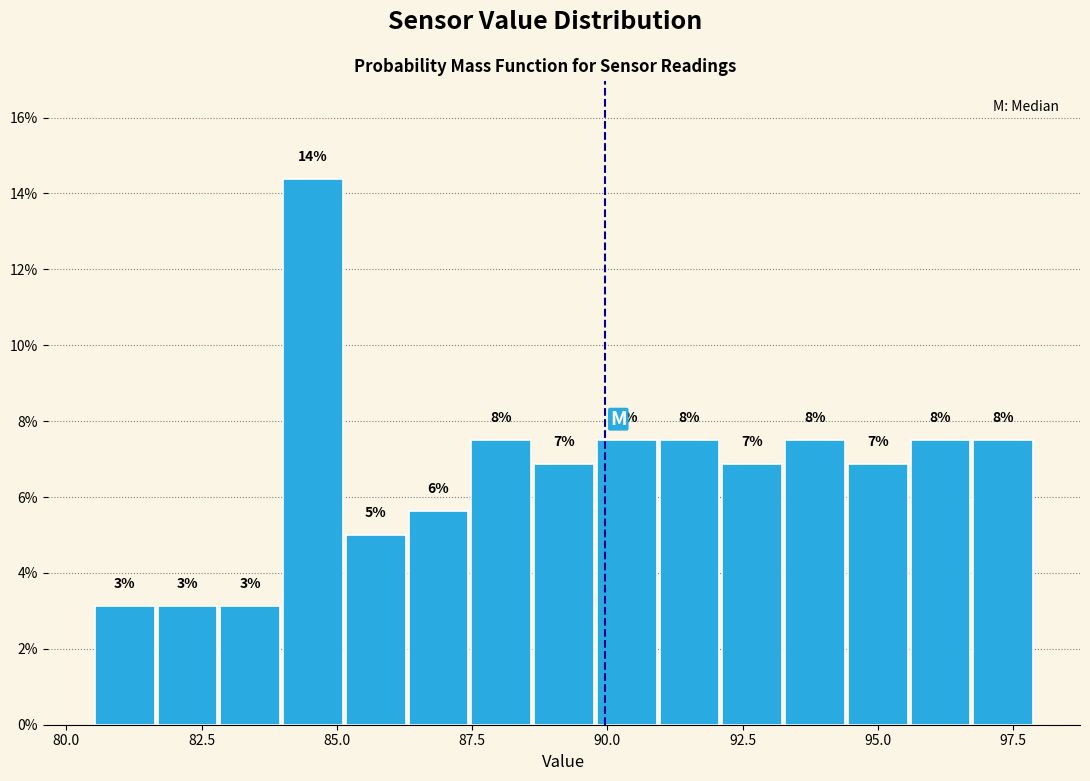

Around what value on the x-axis is the tallest bar? Give the approximate position of its centre, as read against the axis.

84.5